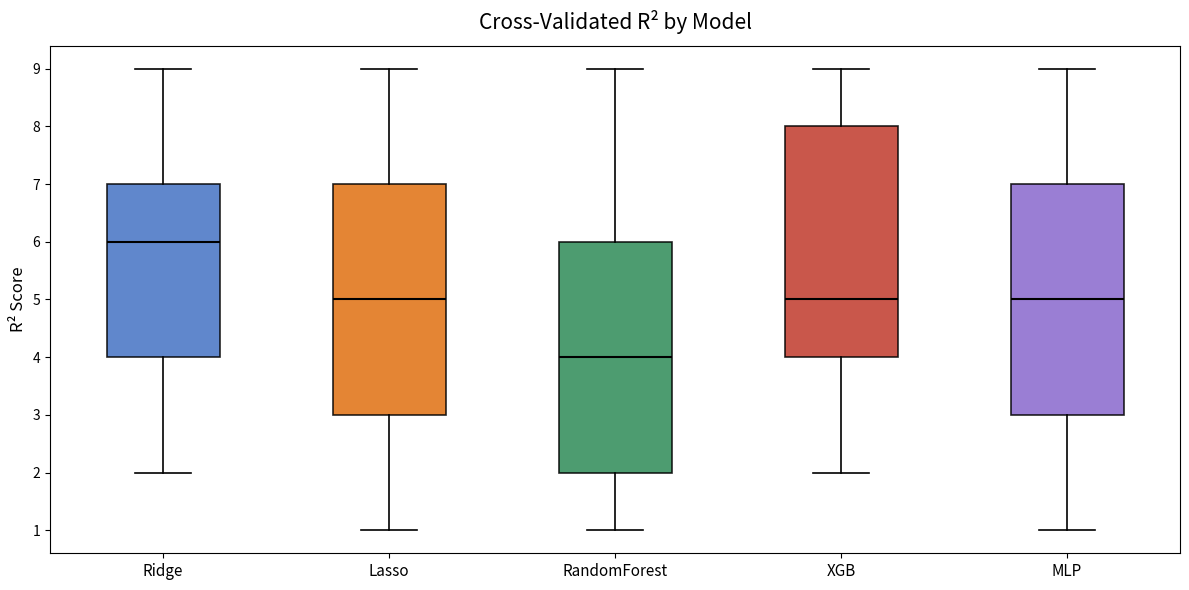

Reading left to right, transcribe this box plot: for each box, give where its median line is, the range the box spans, and where its two whiskers end, as read against the y-axis. The values are not printed on the chart, so give them approximately, as read against the axis.

Ridge: median 6, box 4 to 7, whiskers 2 to 9
Lasso: median 5, box 3 to 7, whiskers 1 to 9
RandomForest: median 4, box 2 to 6, whiskers 1 to 9
XGB: median 5, box 4 to 8, whiskers 2 to 9
MLP: median 5, box 3 to 7, whiskers 1 to 9